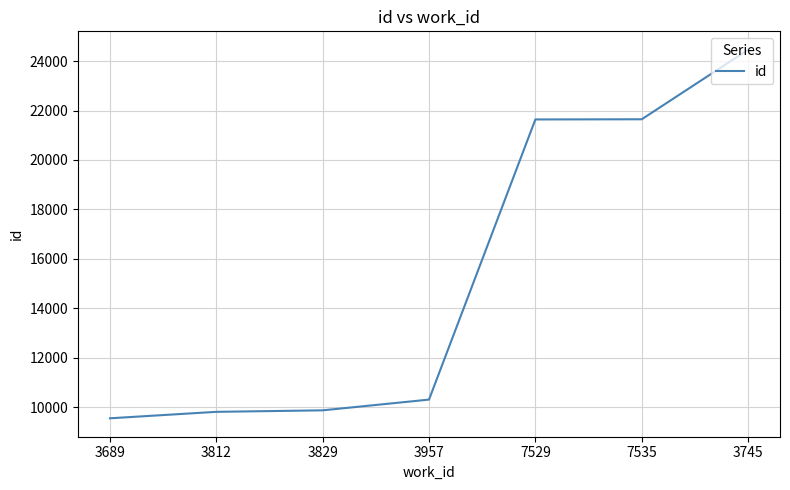

Between 3745 and 7529, which is larger?

3745